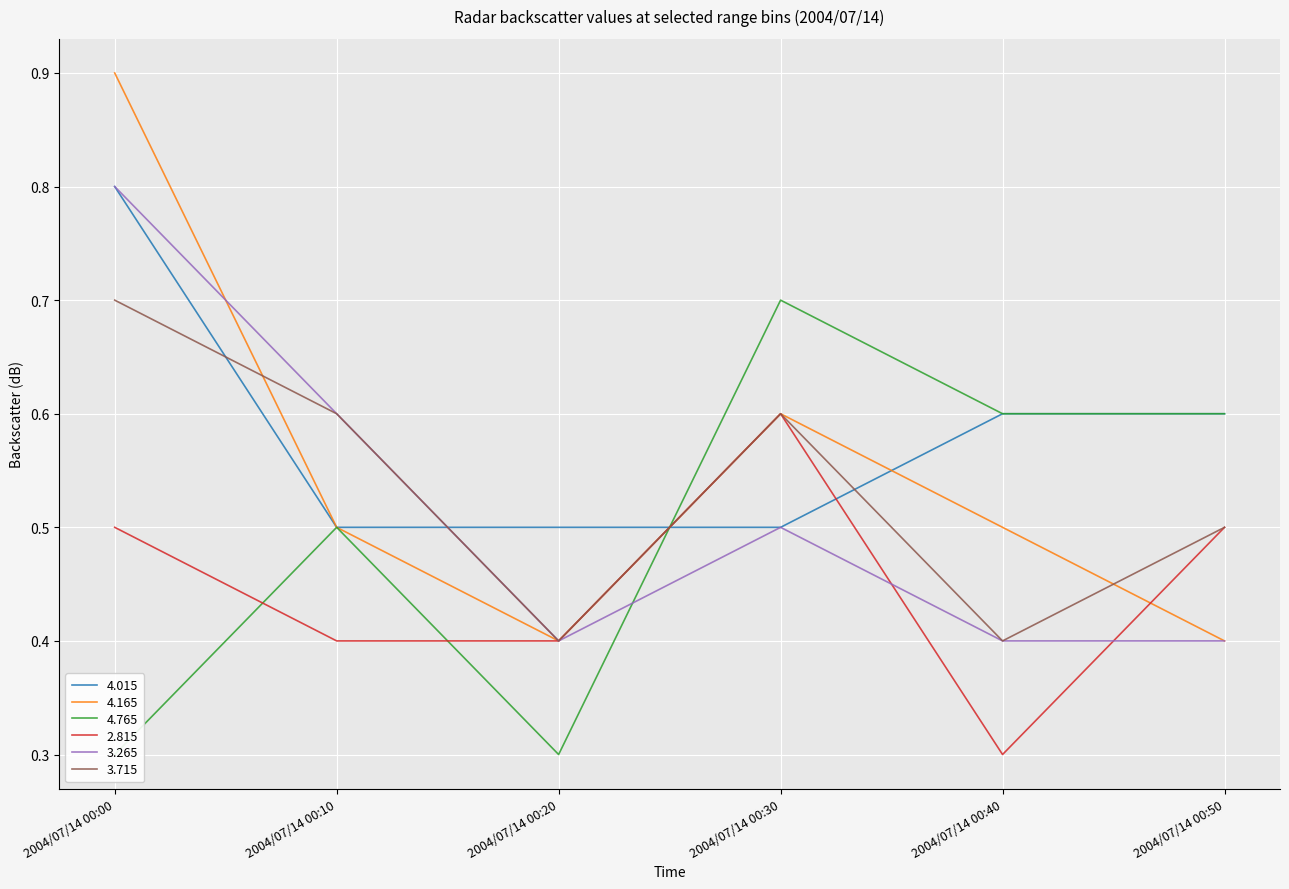

What is the difference between the maximum and minimum values in the   2.815 series?

0.3